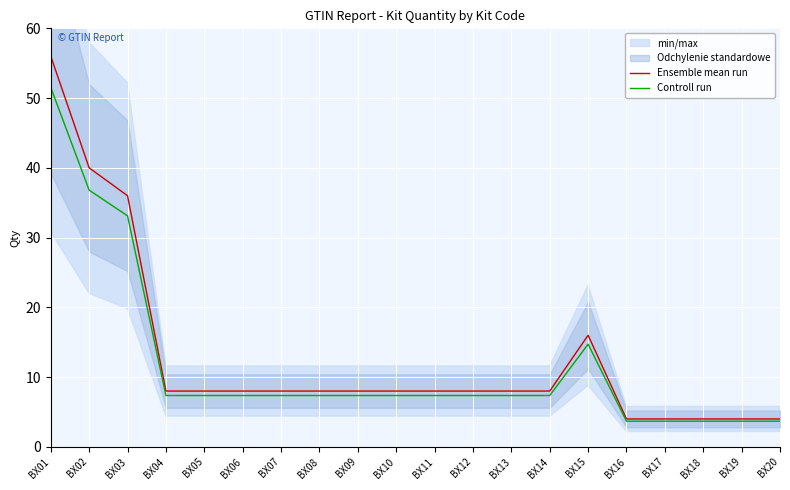

At which label is Ensemble mean run closest to 30?

BX03